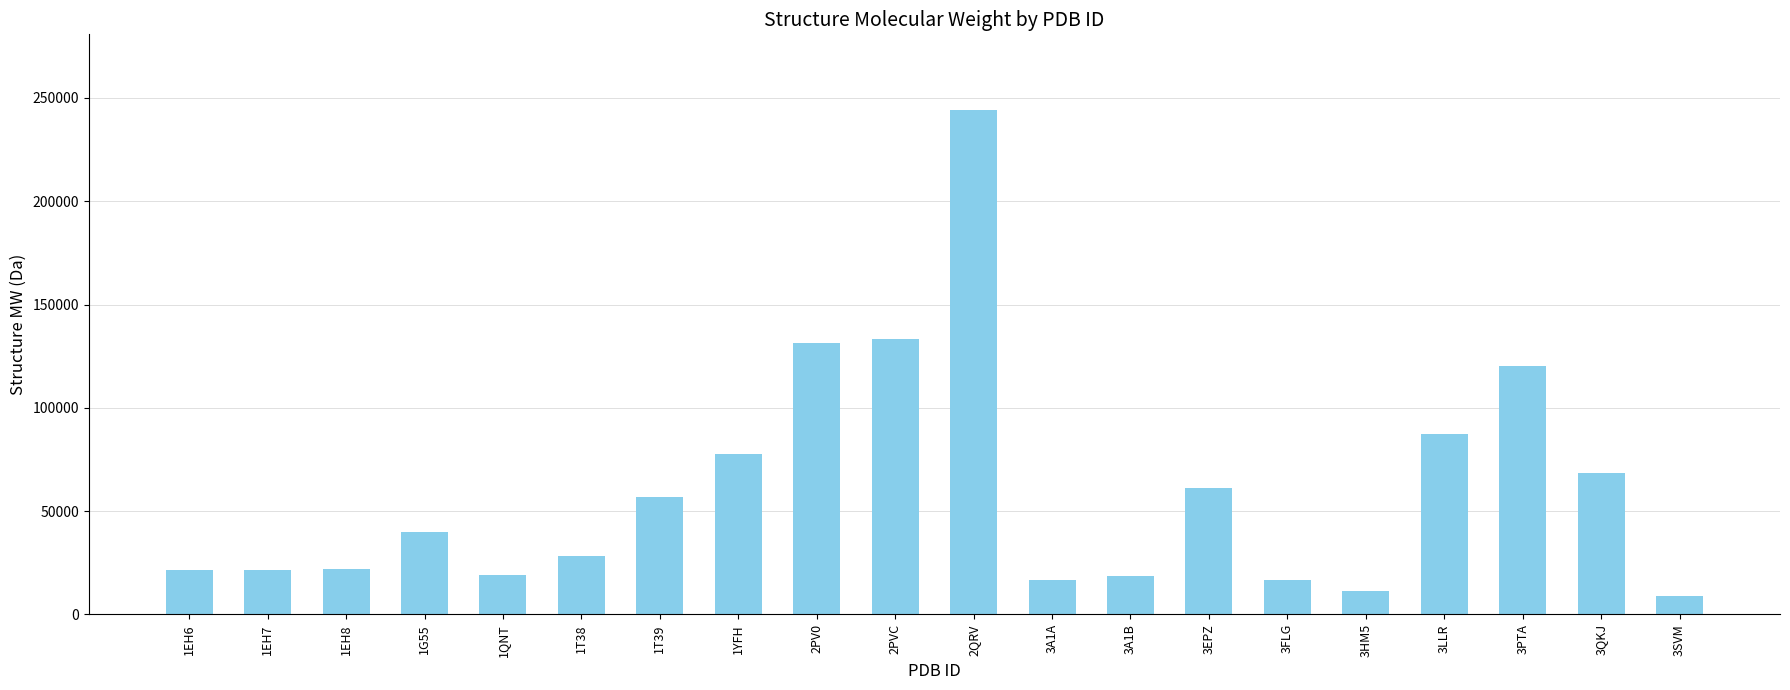

True or false: the data shows 90968.1 at 3QKJ.

False